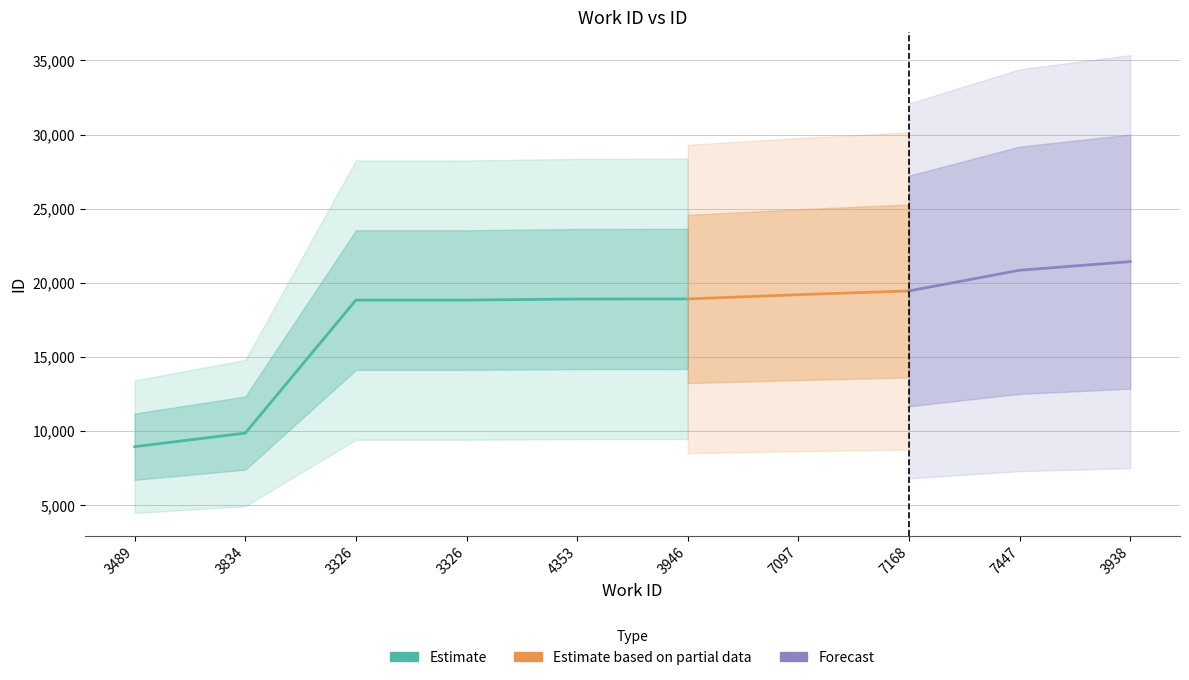

What is the smallest value displayed?

8947